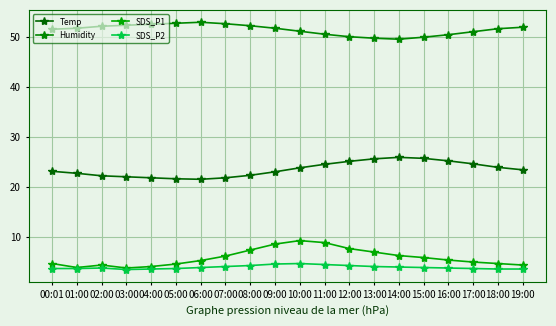

At 11:00, list the series in order from smallest to largest.

SDS_P2, SDS_P1, Temp, Humidity